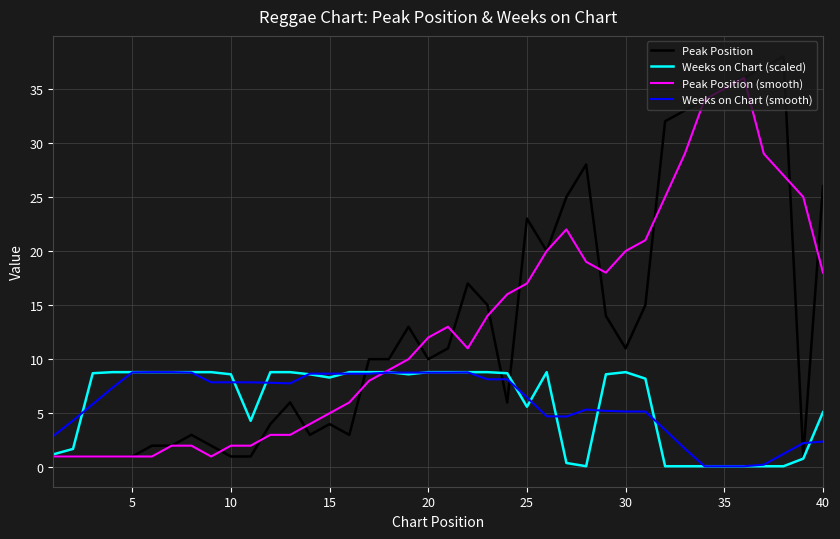

Which series has the widest spread of values?

Peak Position